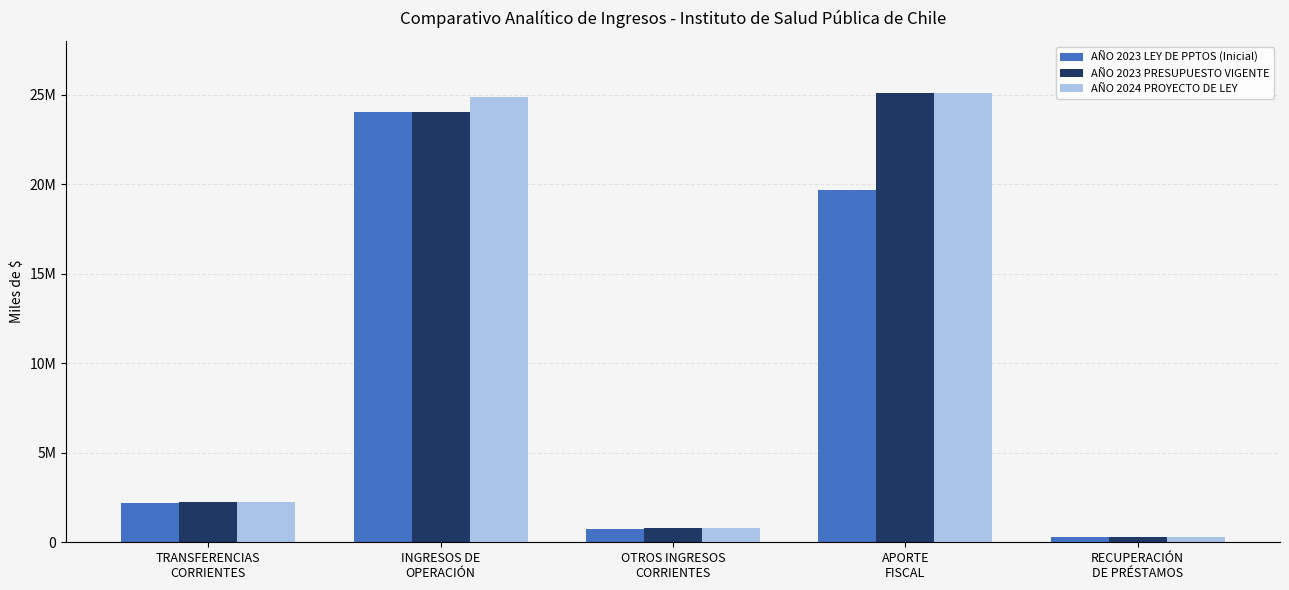

What is the total value across all series at APORTE
FISCAL?

69825404